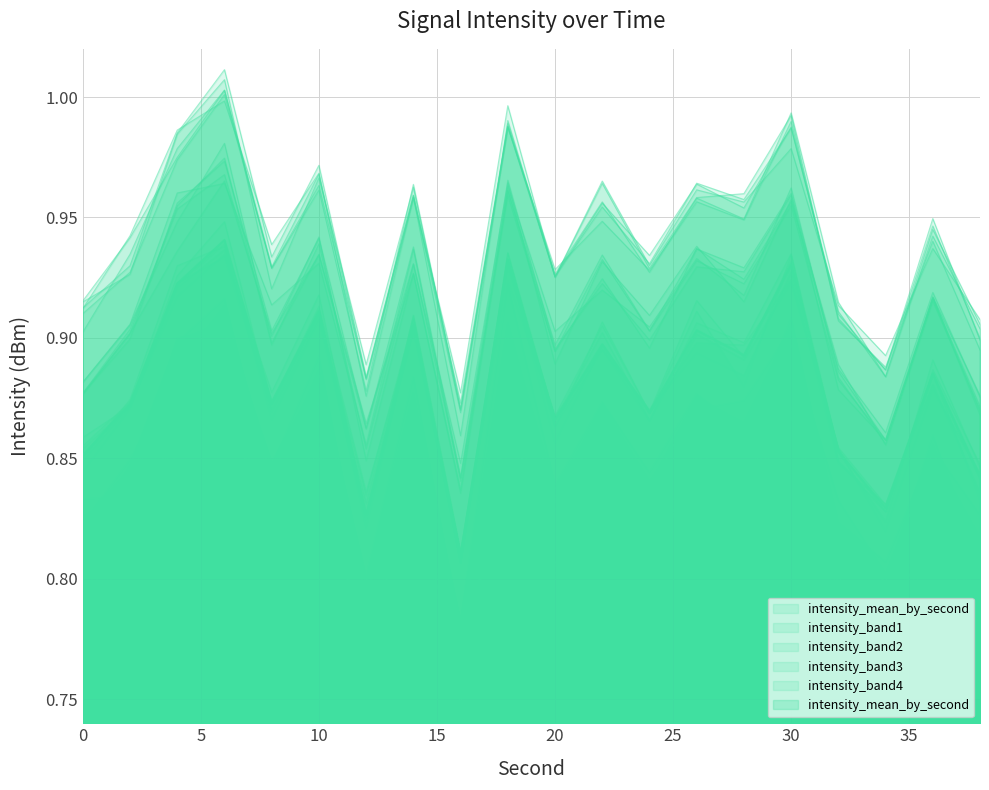

True or false: intensity_band4 and intensity_band2 intersect in this chart.

False